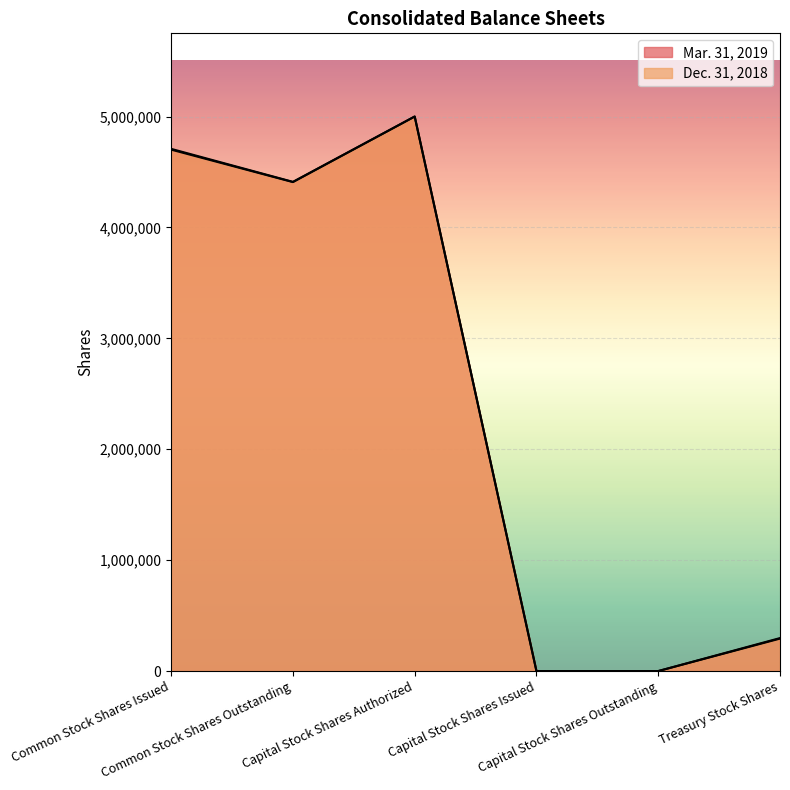

What is the difference between the Mar. 31, 2019 values at Common Stock Shares Outstanding and Common Stock Shares Issued?

297469